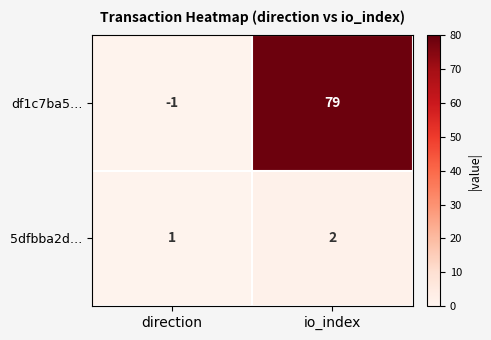

At which category is the sum across all series the highest?

io_index